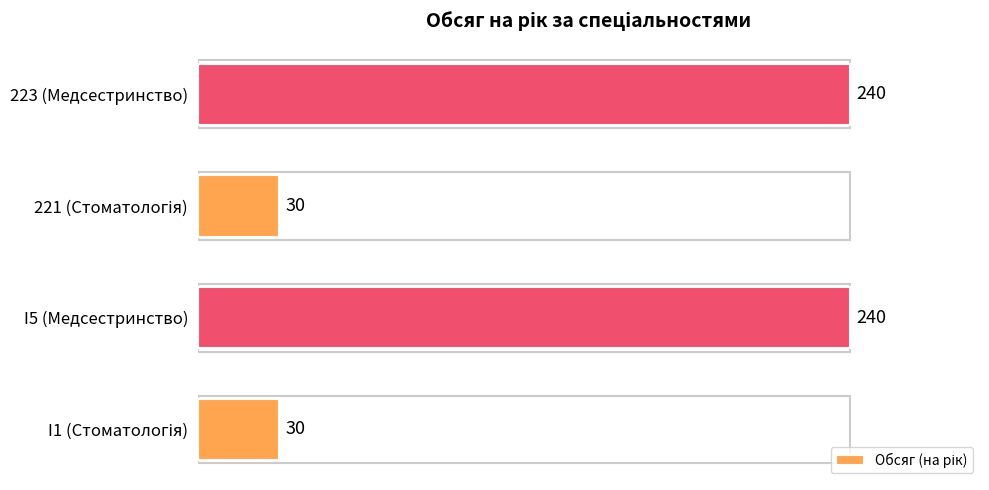

How many data points are less than 240?

2